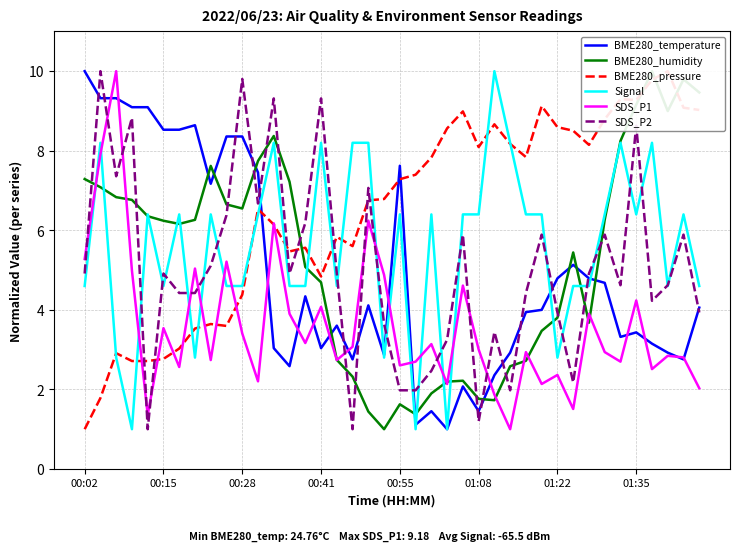

Where does the SDS_P2 series first go above 4?

00:02